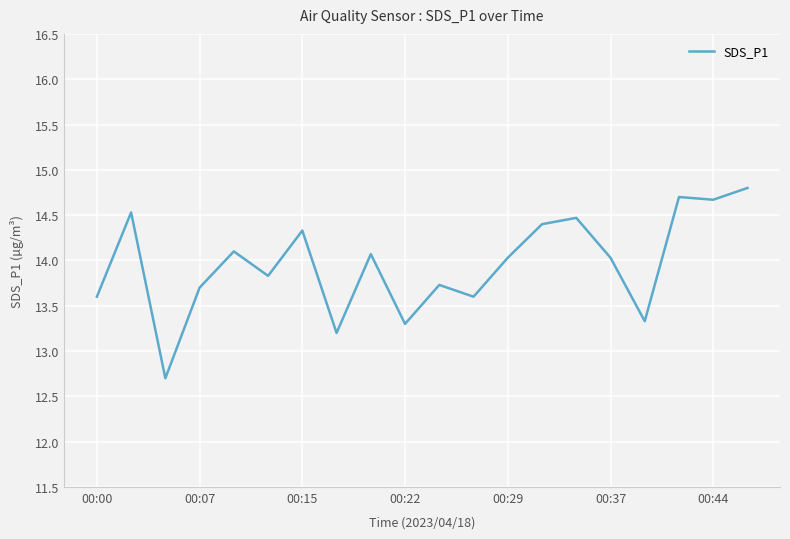

What is the maximum value shown in the chart?

14.8